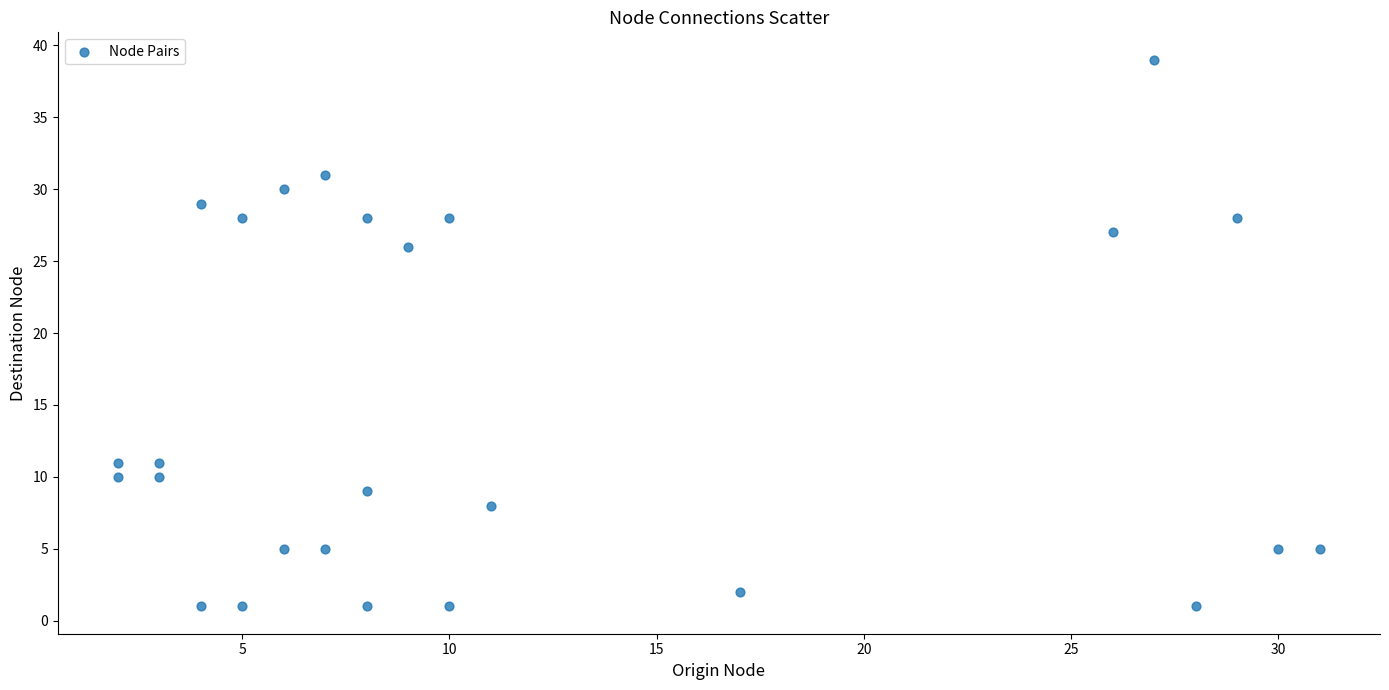

What Y value in the scatter plot is closest to 20?

26